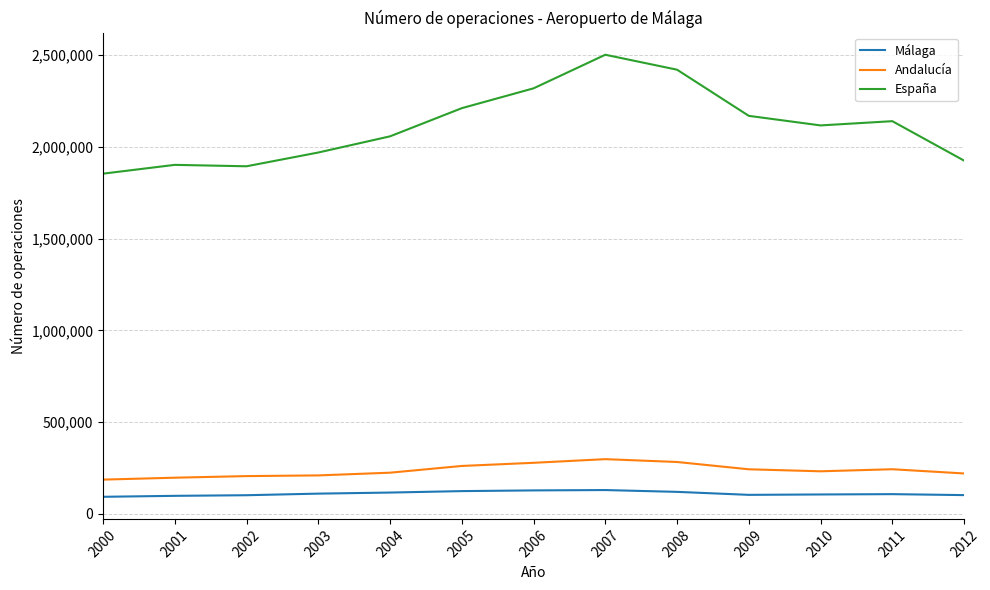

The España series shows 760273 at 2007. True or false?

False